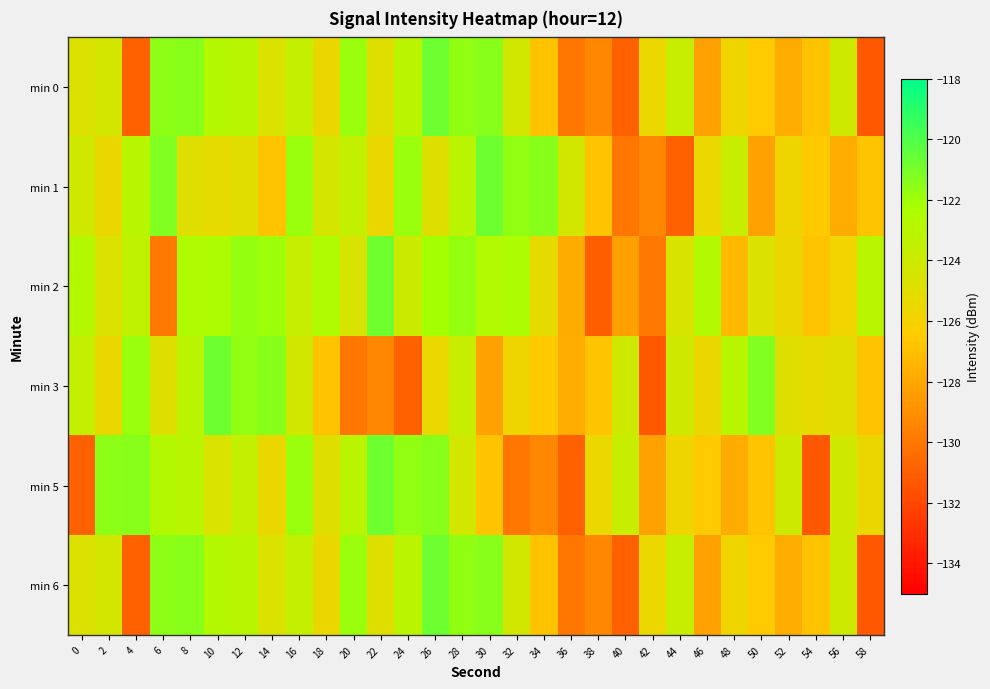

How many series are shown in this chart?

6